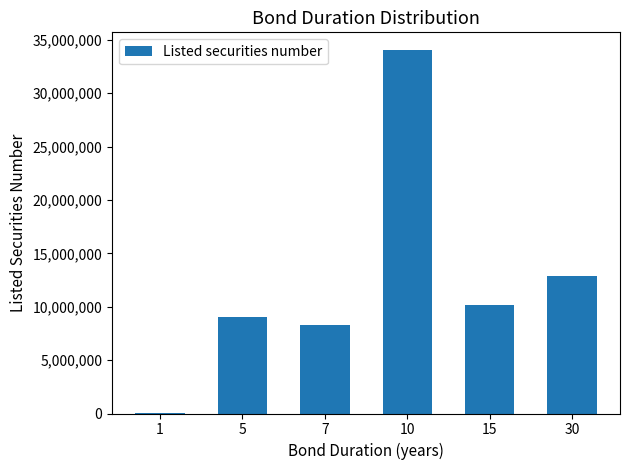

How many categories are shown in the chart?

6